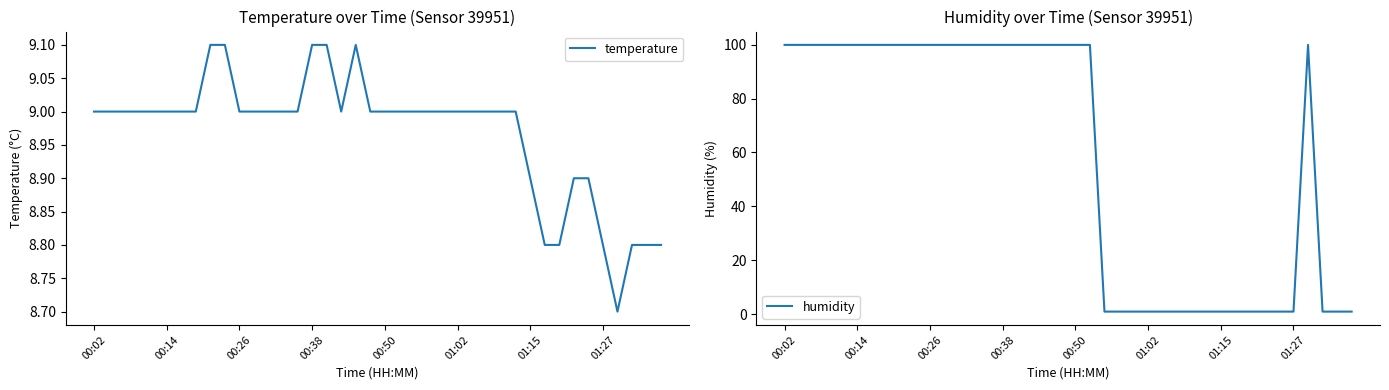

What is the minimum value for temperature?

8.7